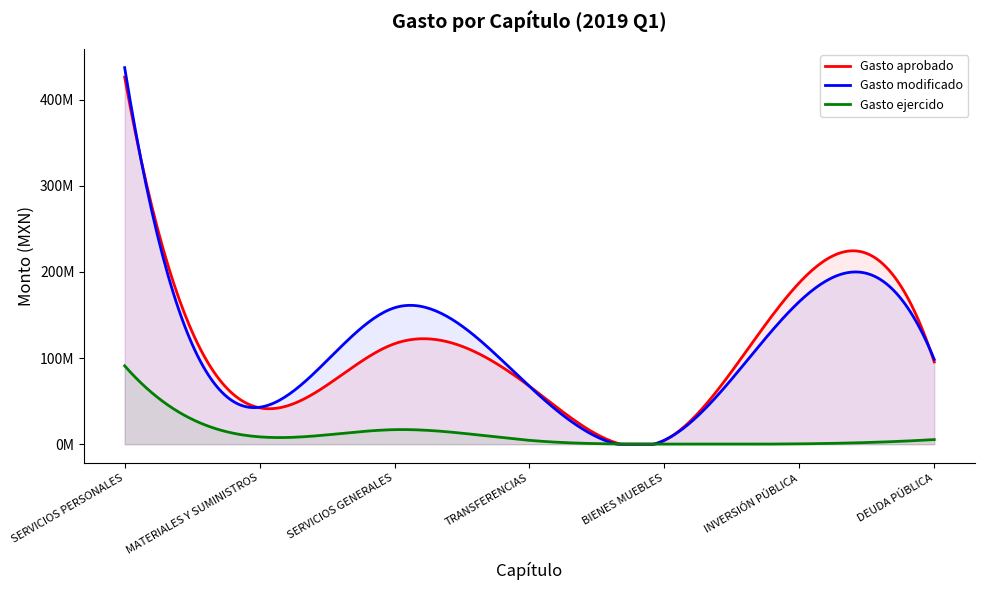

Reading right to left, transcribe all the data shown in this chart.

Gasto aprobado: 95463673.7	187499502.0	4389580.8	67282161.0	116671666.4	42298225.8	426169551.6
Gasto modificado: 98383347.2	165558373.4	4710132.8	67125661.0	158391255.4	42928971.7	437099957.7
Gasto ejercido: 5411197.6	451740.9	179804.0	4518802.4	16934796.9	8568592.1	91006678.1